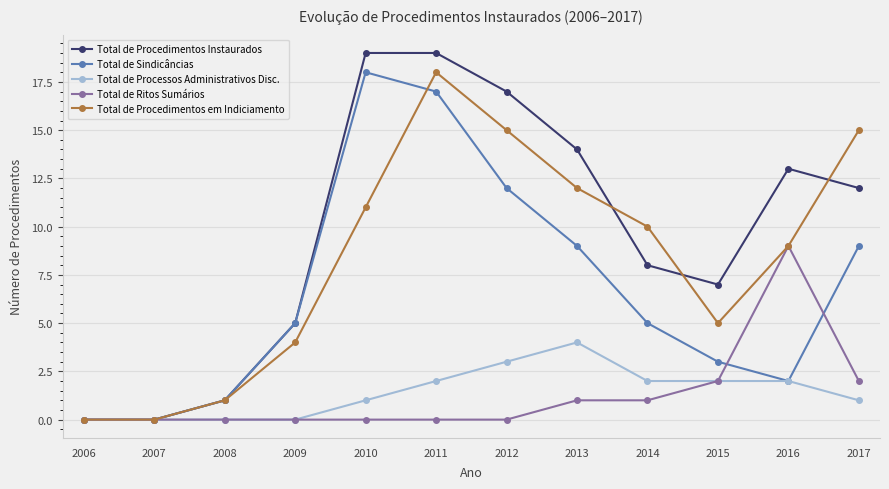

Which series has the widest spread of values?

Total de Procedimentos Instaurados